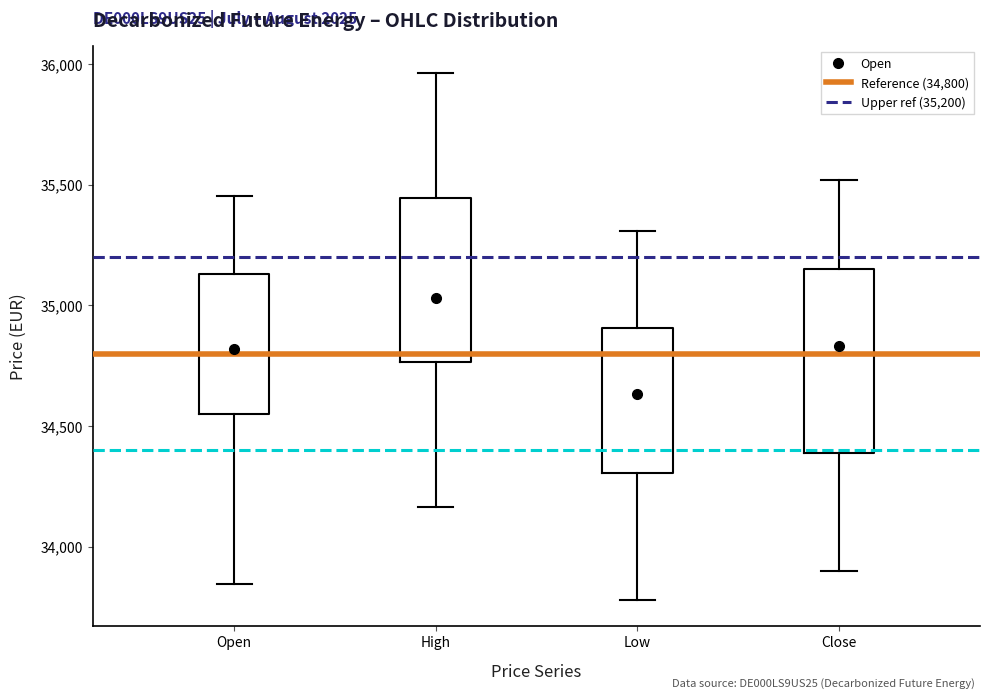

Which box has the lowest median line?

Low